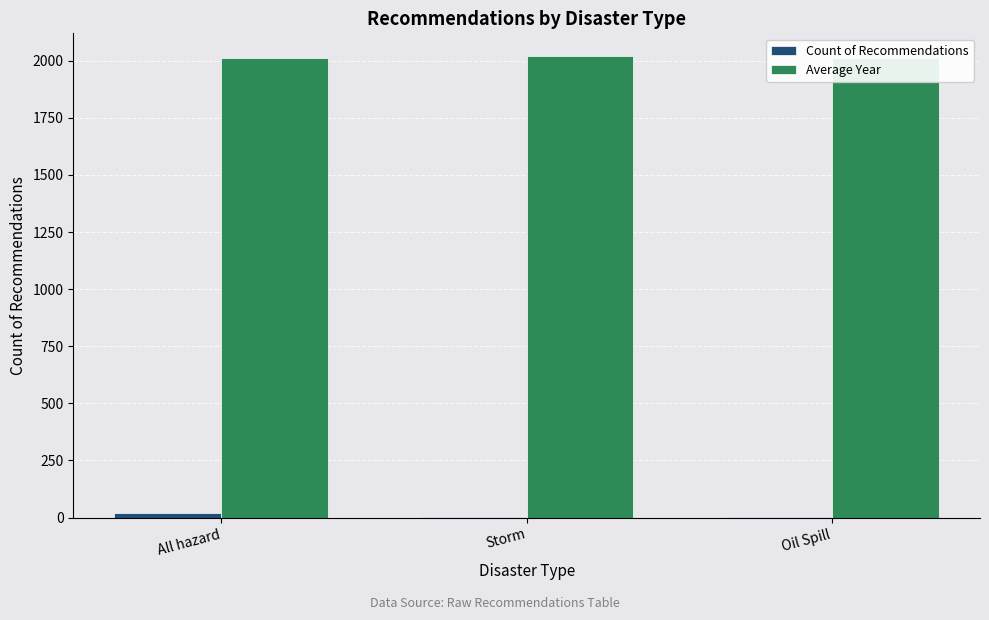

True or false: Count of Recommendations has a value of 1 at Storm.

True